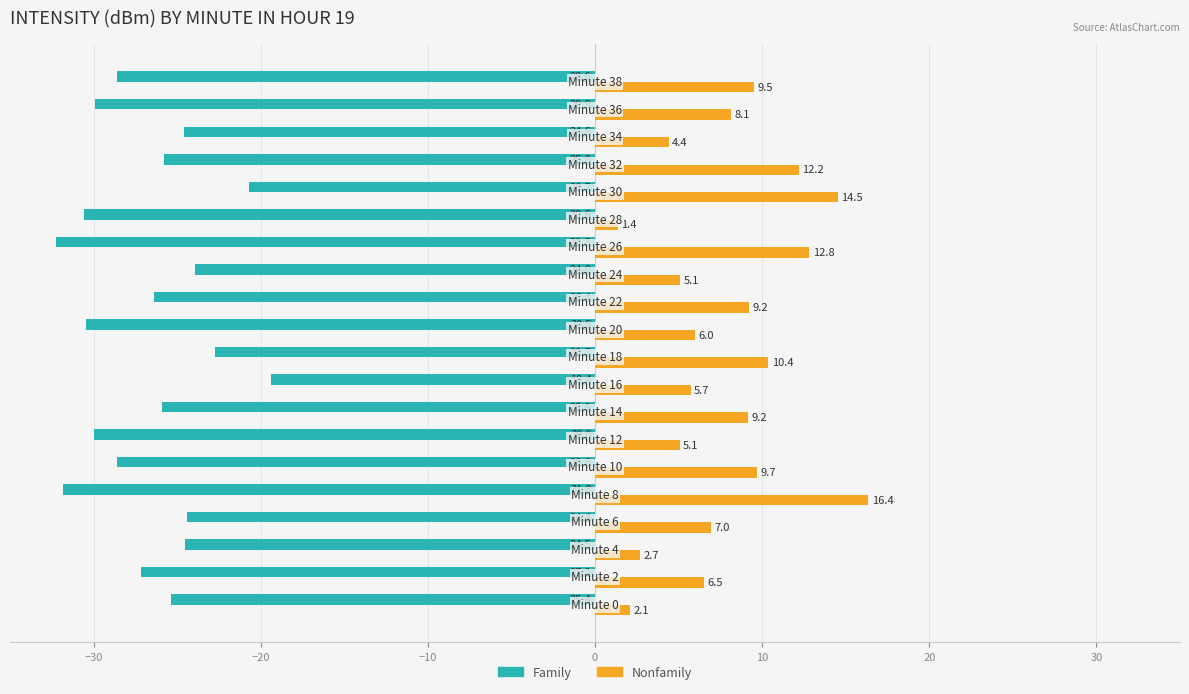

List the series in order of their peak value, highest first.

Nonfamily, Family